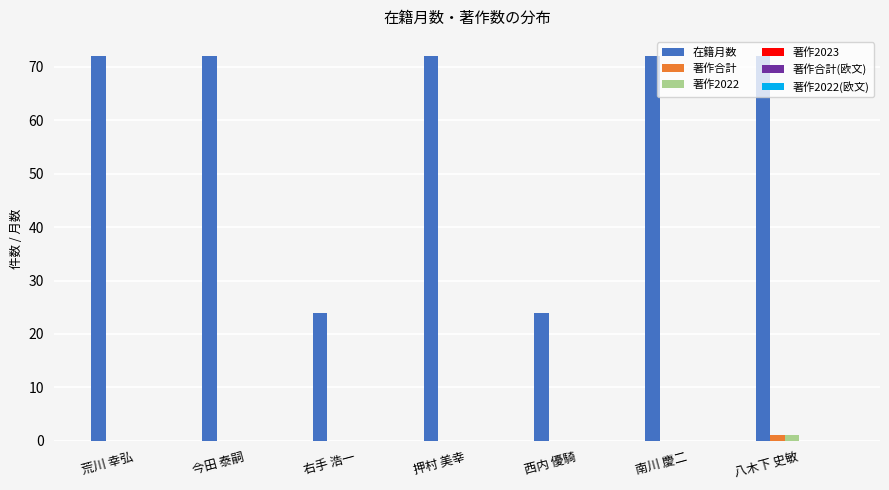

What is the total value across all series at 荒川 幸弘?

72